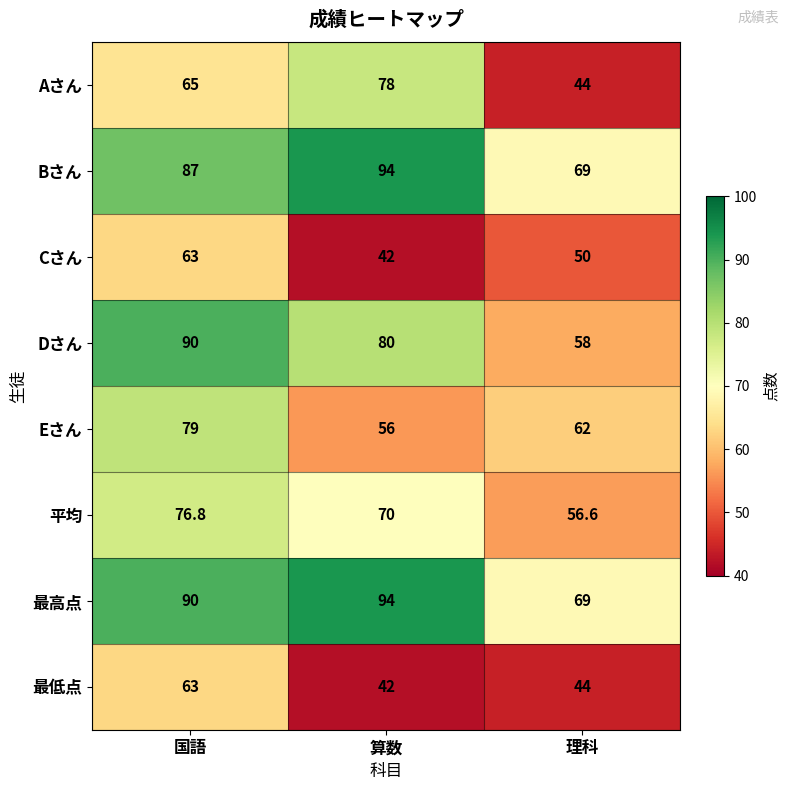

What is the sum of the Cさん values at 国語 and 算数?

105.0